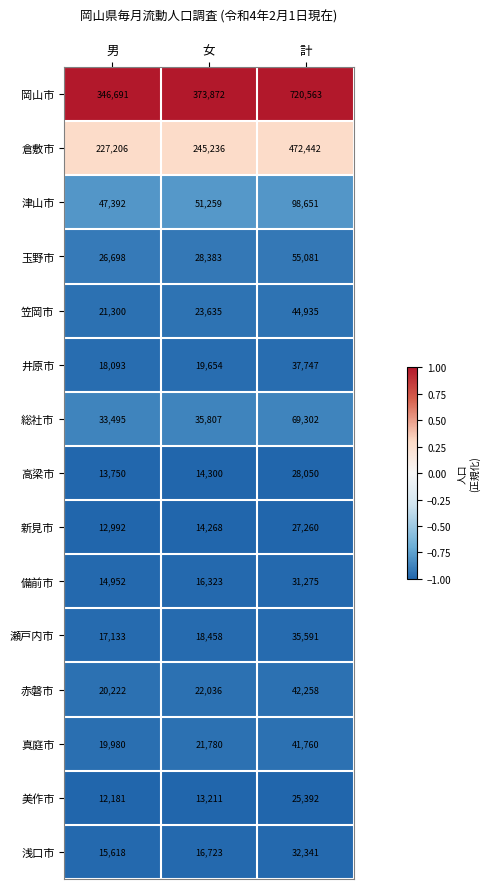

List the series in order of their peak value, highest first.

岡山市, 倉敷市, 津山市, 総社市, 玉野市, 笠岡市, 赤磐市, 真庭市, 井原市, 瀬戸内市, 浅口市, 備前市, 高梁市, 新見市, 美作市